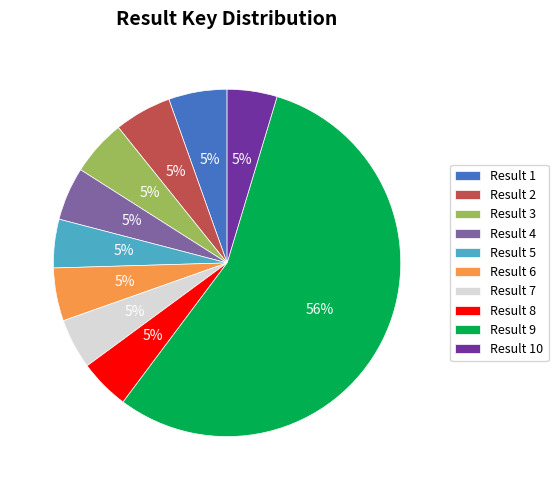

Which category has the biggest portion of the pie?

Result 9